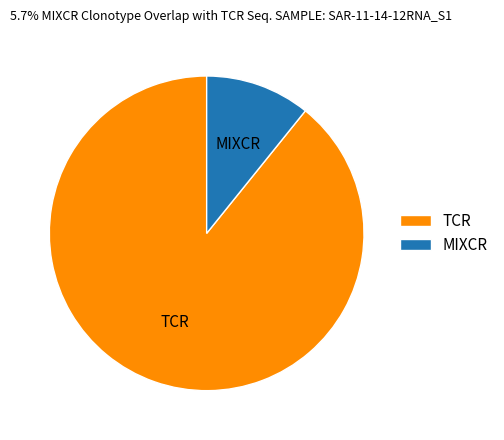

What is the largest slice in the pie chart?

TCR